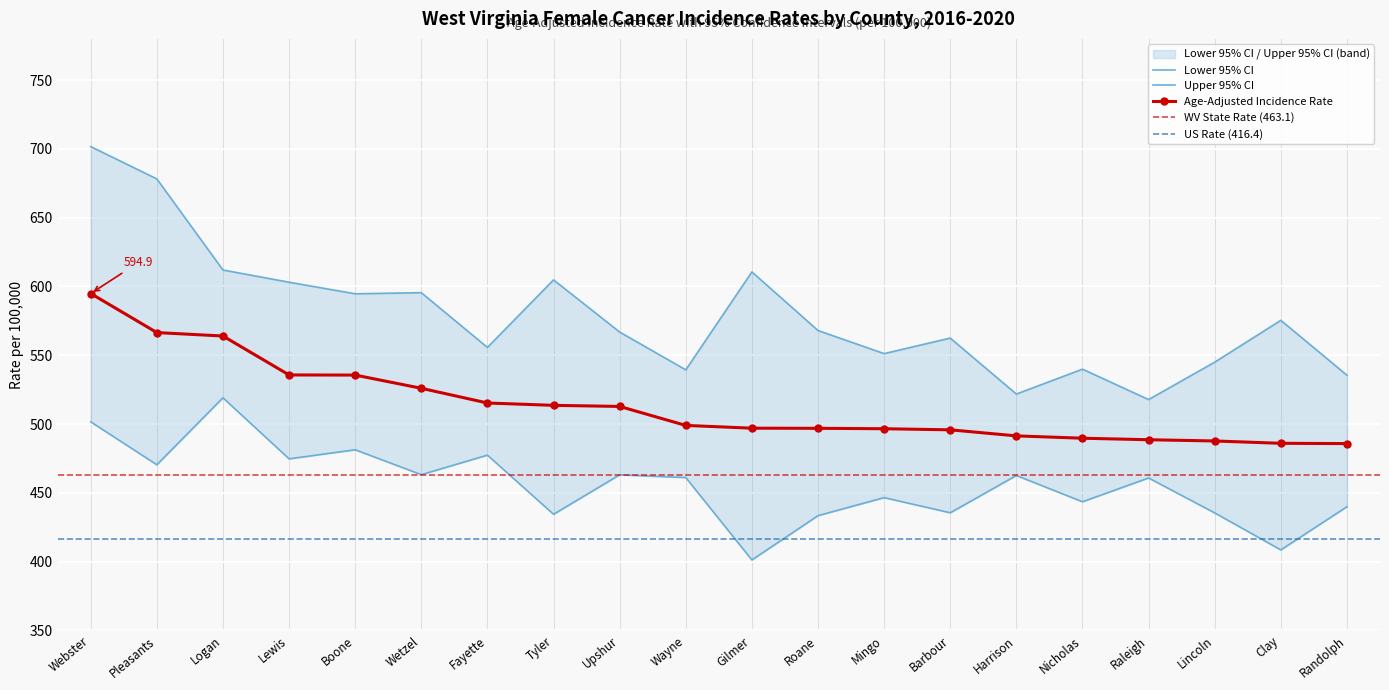

Is this an area chart (filled region under the line)?

No